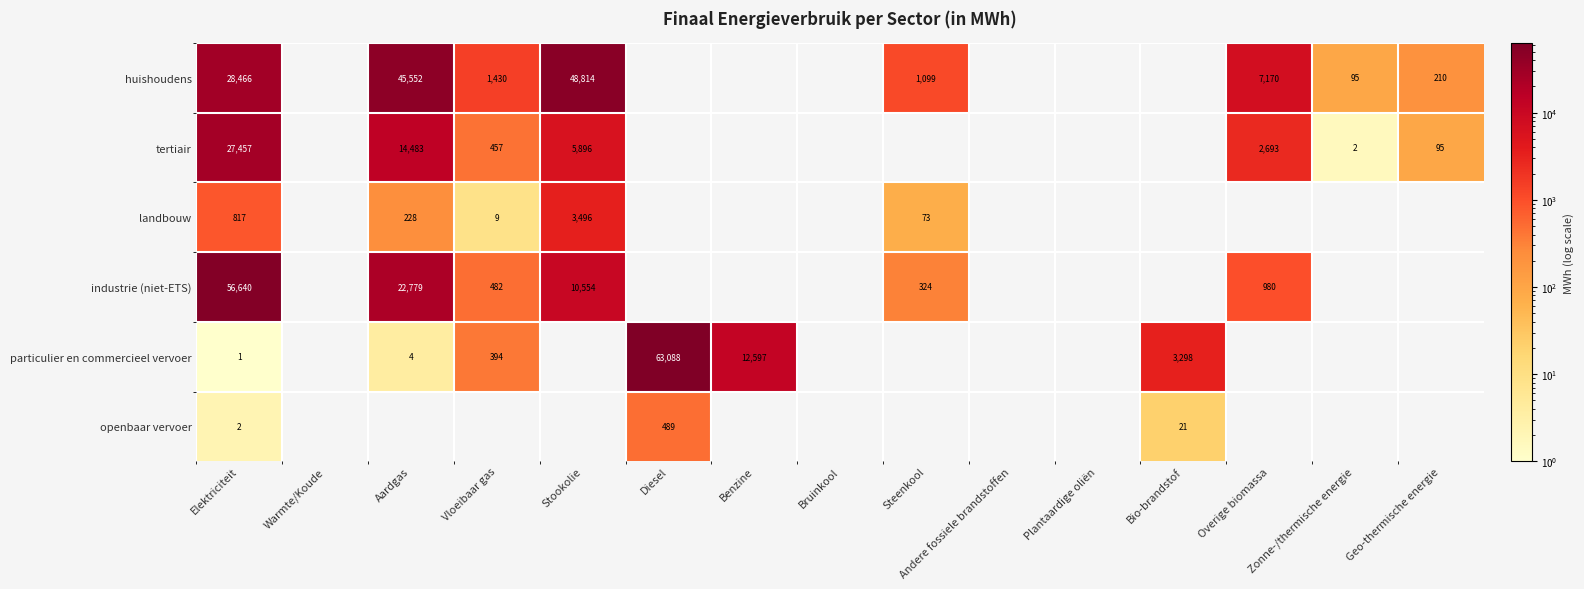

Is it true that industrie (niet-ETS) equals 1395 at Overige biomassa?

False